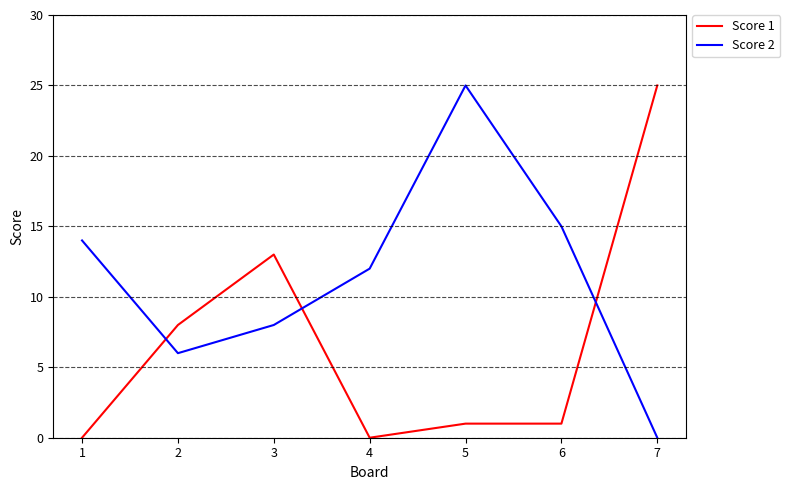

Is it true that Score 1 equals 17 at 7?

False